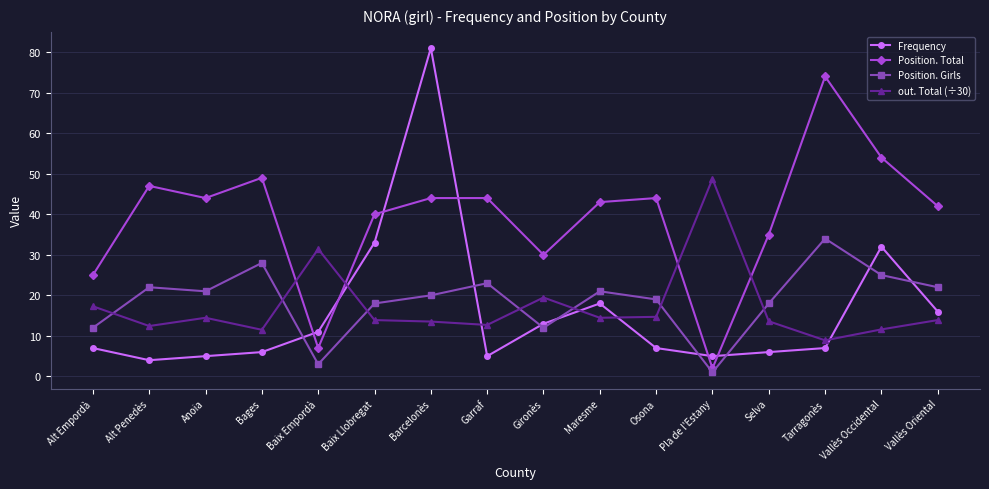

What is the difference between the maximum and second lowest values in the Frequency series?

76.0